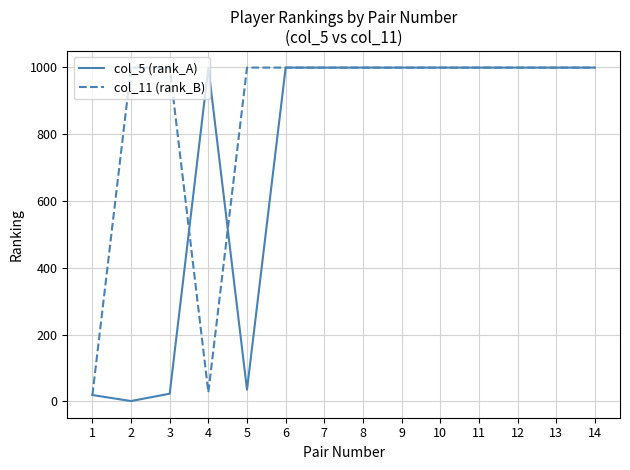

Rank the series by their average value, from highest to lowest.

col_11 (rank_B), col_5 (rank_A)